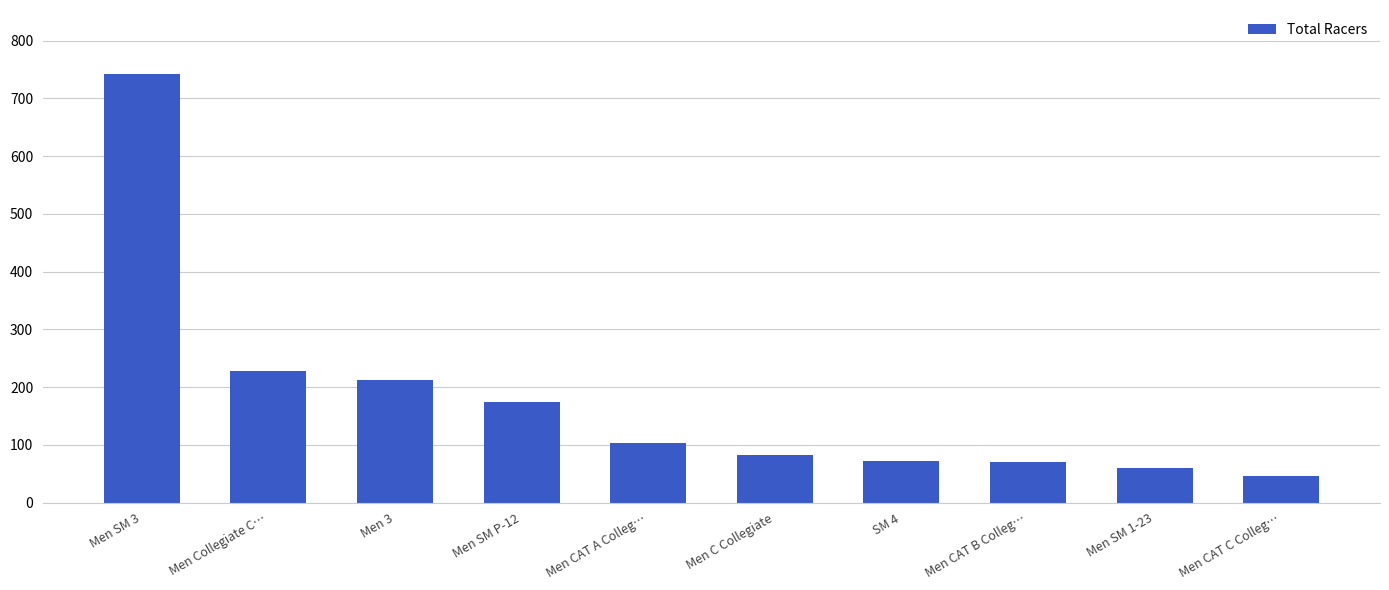

Does the chart contain stacked bars?

No